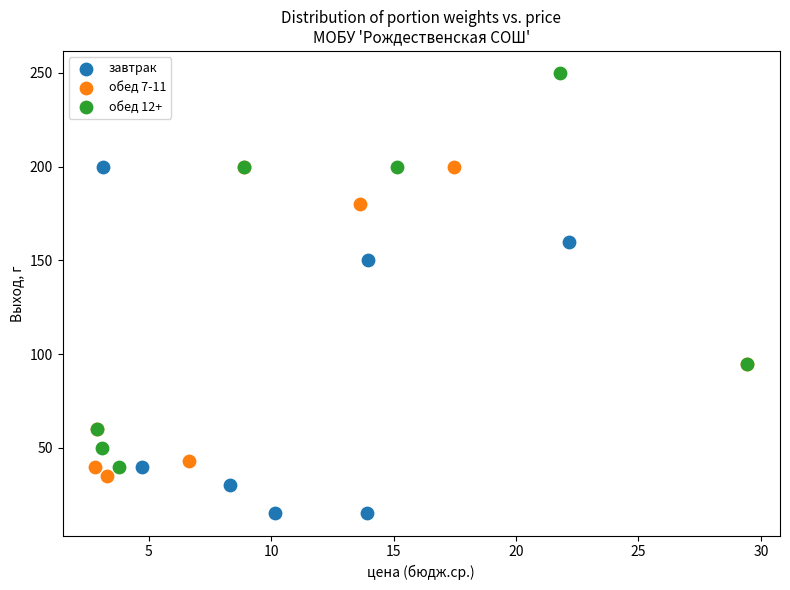

Which series reaches the maximum Y coordinate?

обед 12+